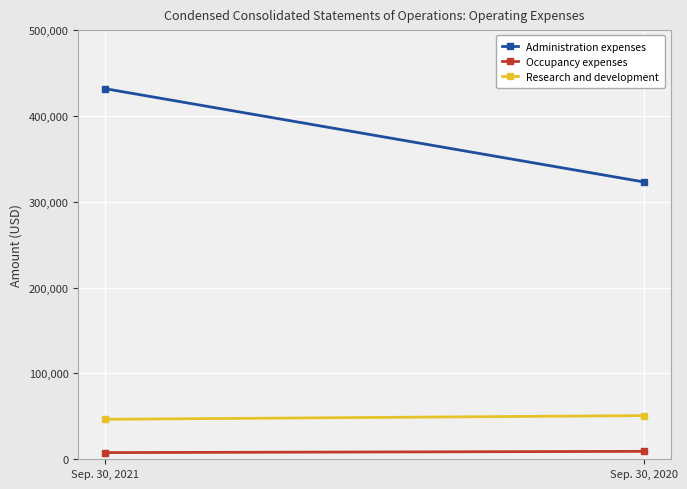

What is the spread (max minus min) of values at Sep. 30, 2020?

313907